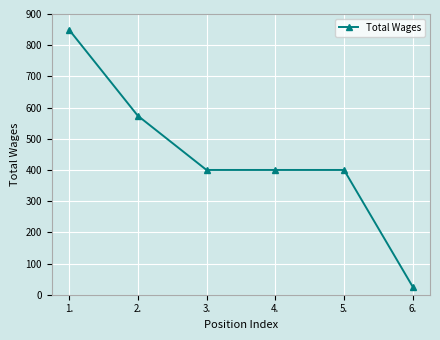

What is the approximate value at 4., to the nearest 10?

400